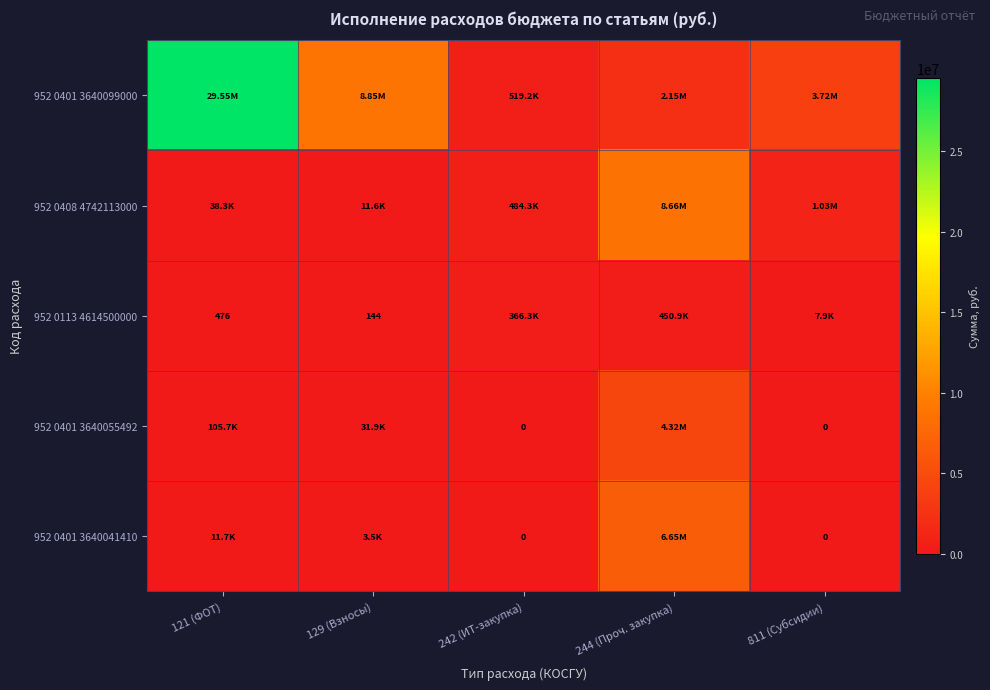

What is the maximum value shown in the chart?

29549390.0